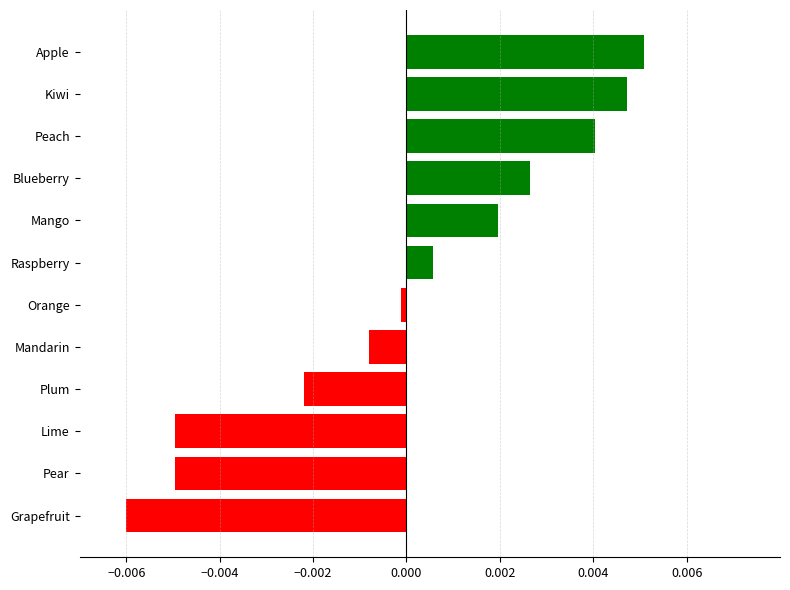

Which has a higher value, Plum or Peach?

Peach